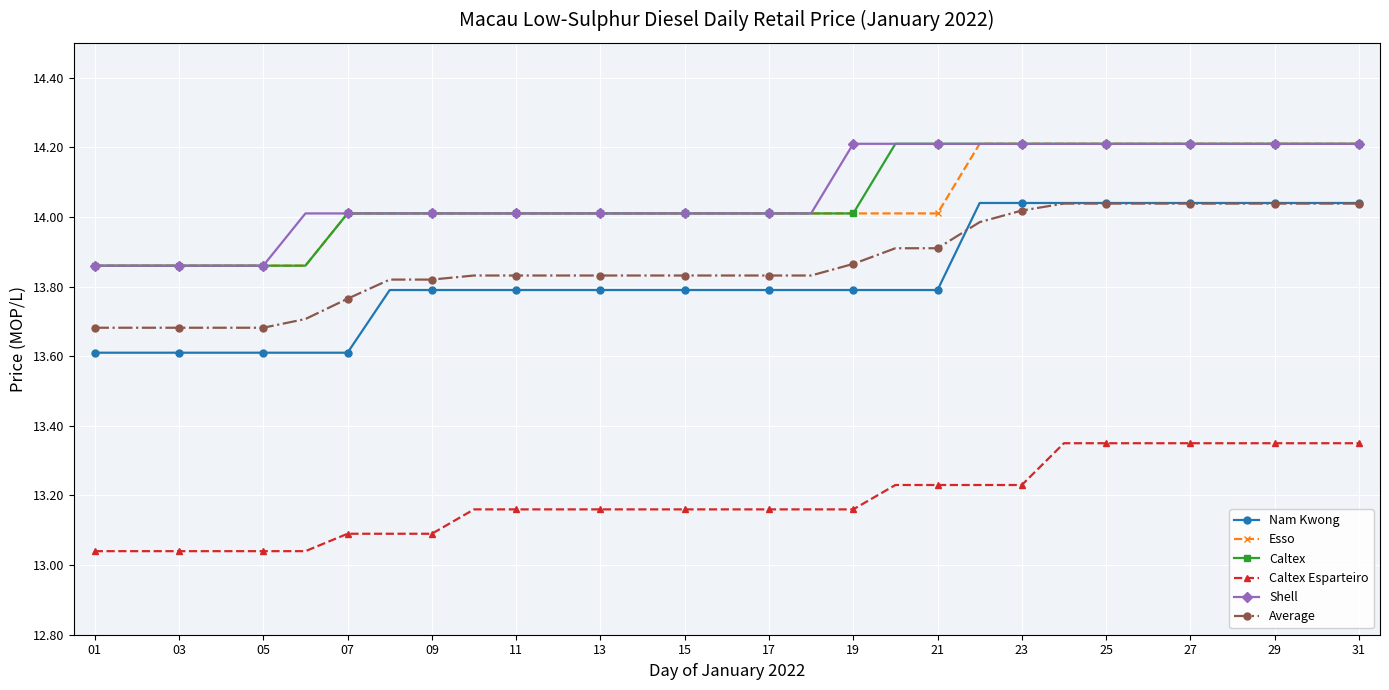

What is the greatest value displayed?

14.2